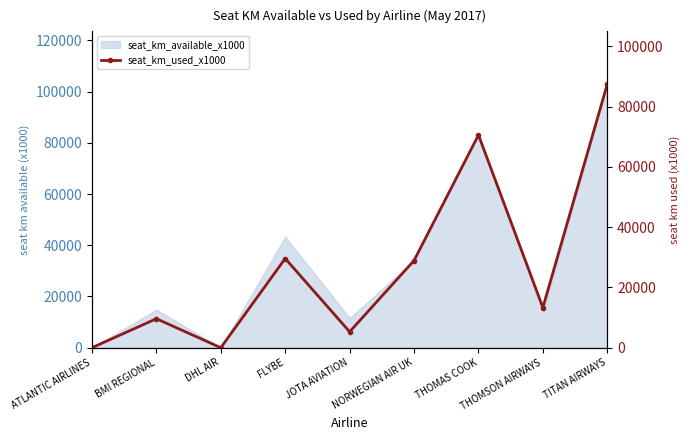

What is the sum of the values at TITAN AIRWAYS and THOMSON AIRWAYS?

100833